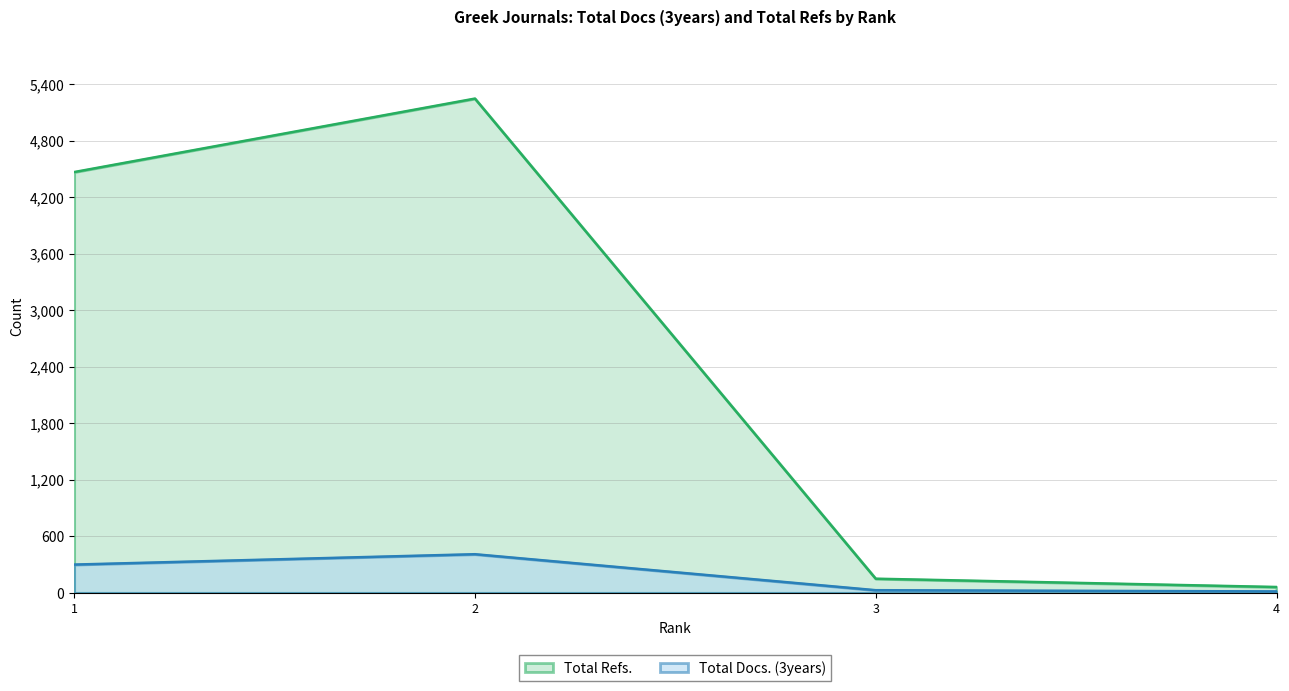

Which label corresponds to the largest value in the chart?

2